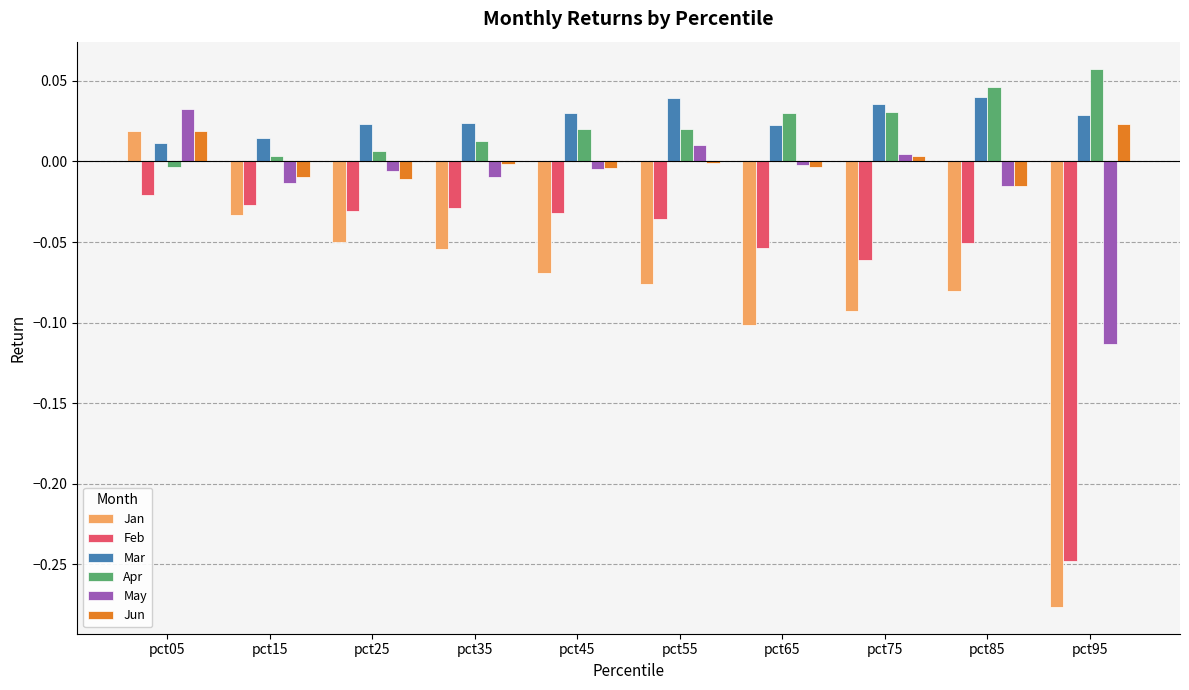

Count the number of categories in the chart.

10